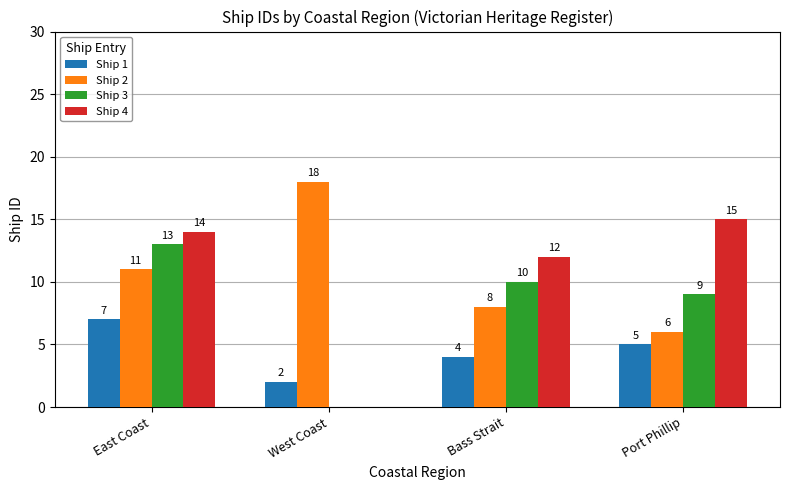

At which label does Ship 1 reach its peak?

East Coast